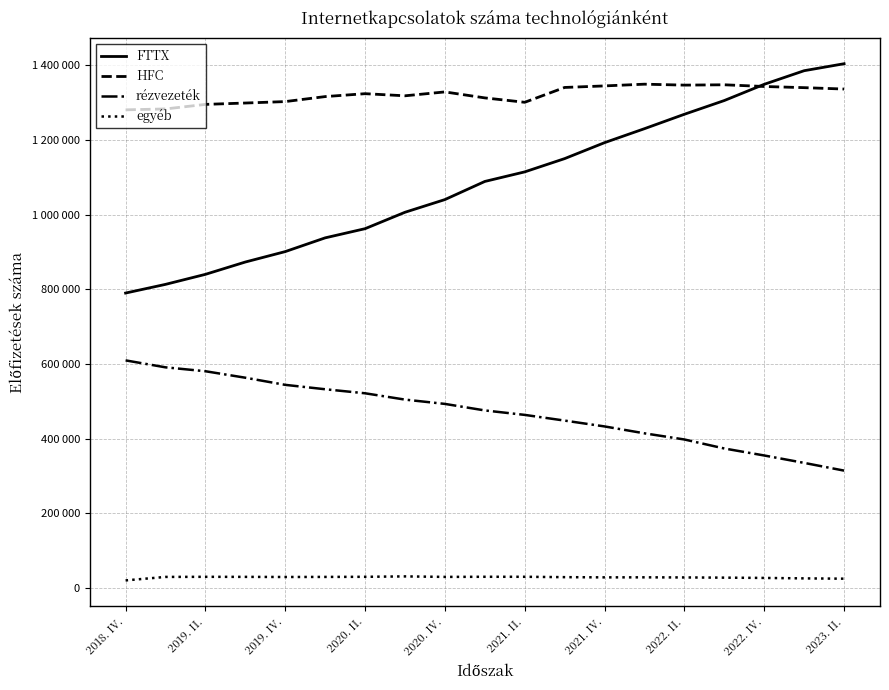

Rank the categories by rézvezeték value from highest to lowest.

2018. IV., 2019. II., 2019. IV., 2020. II., 2020. IV., 2021. II., 2021. IV., 2022. II., 2022. IV., 2023. II., 10, 11, 12, 13, 14, 15, 16, 17, 18